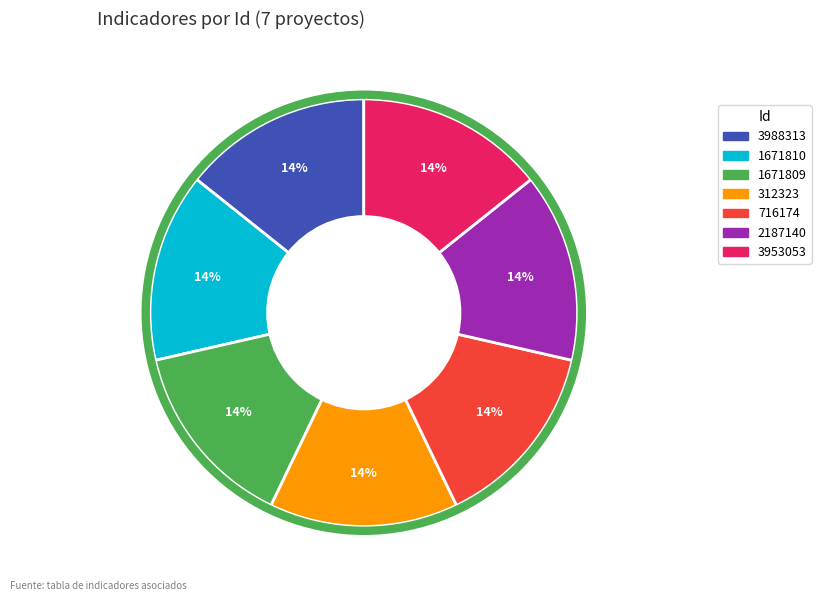

To the nearest percent, what is the average slice percentage?

14%